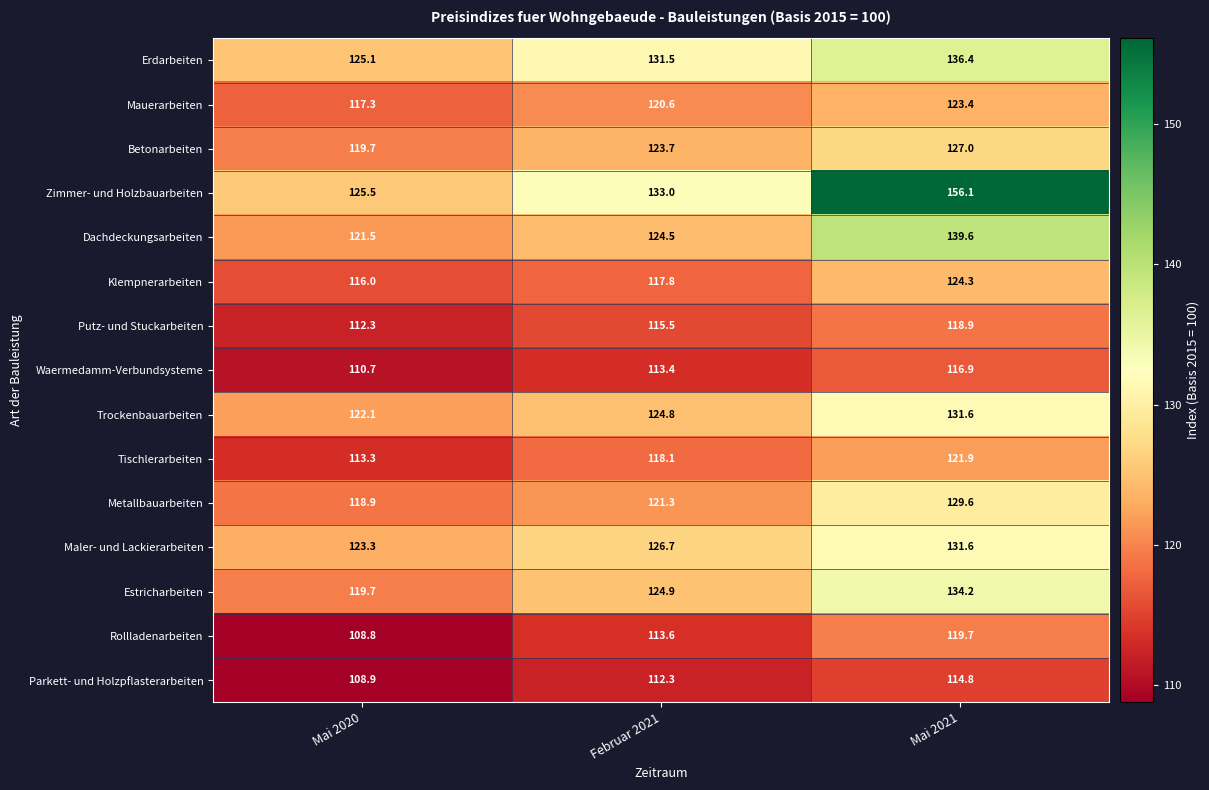

The Mauerarbeiten series shows 179.3 at Mai 2020. True or false?

False